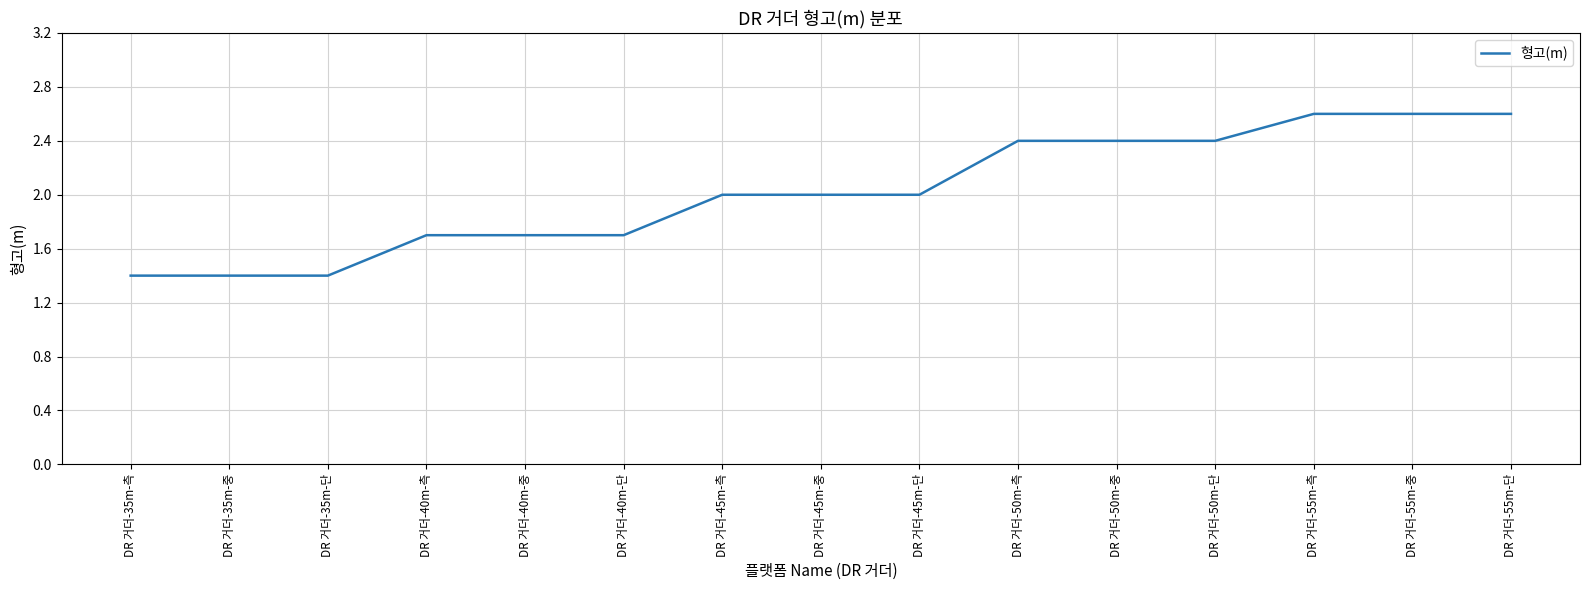

What is the maximum value shown in the chart?

2.6